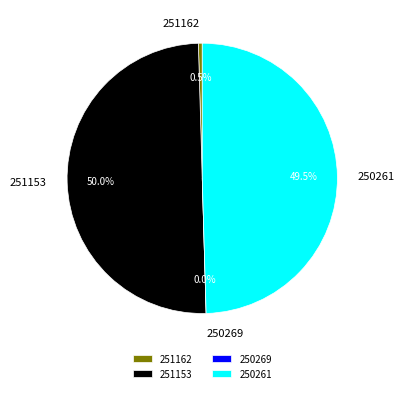

Combined, what portion of the pie is 251153 and 251162?

50.5%